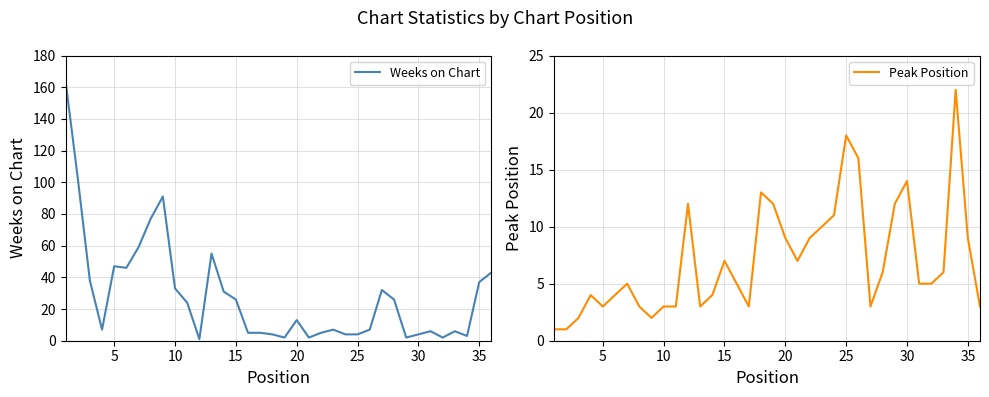

Does the chart have visible grid lines?

Yes